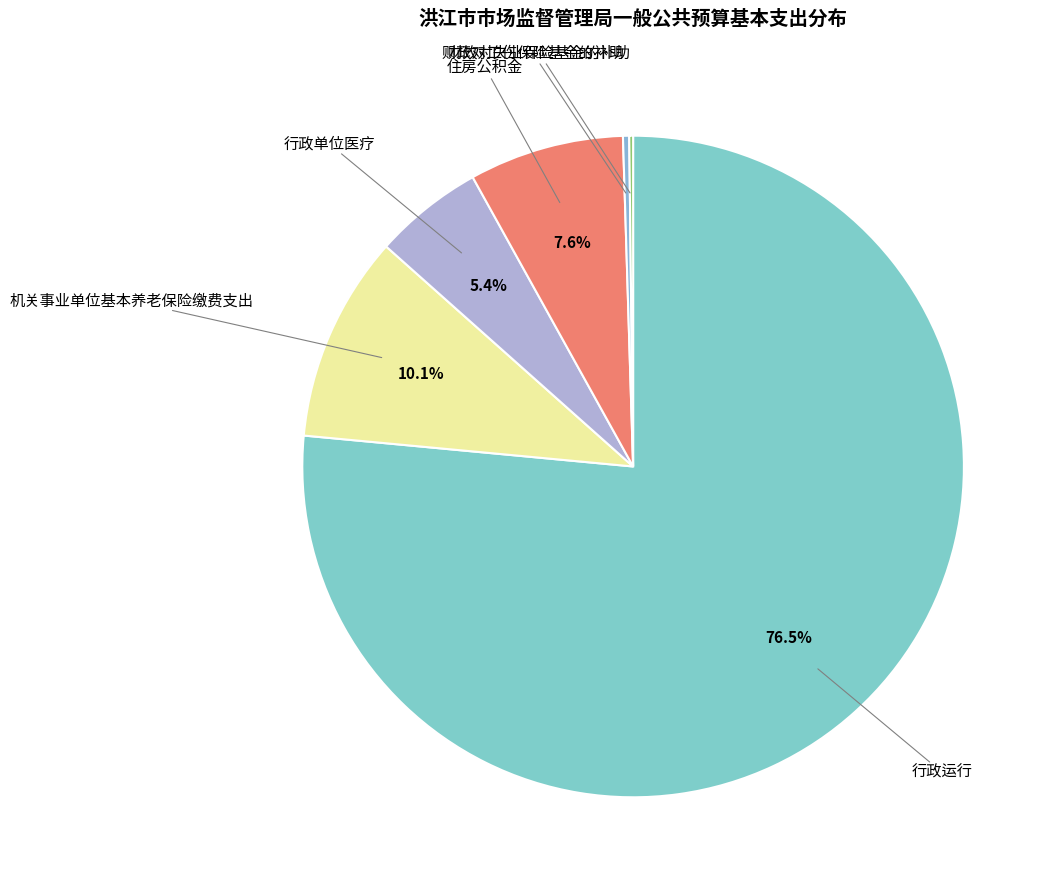

What is the largest slice in the pie chart?

行政运行